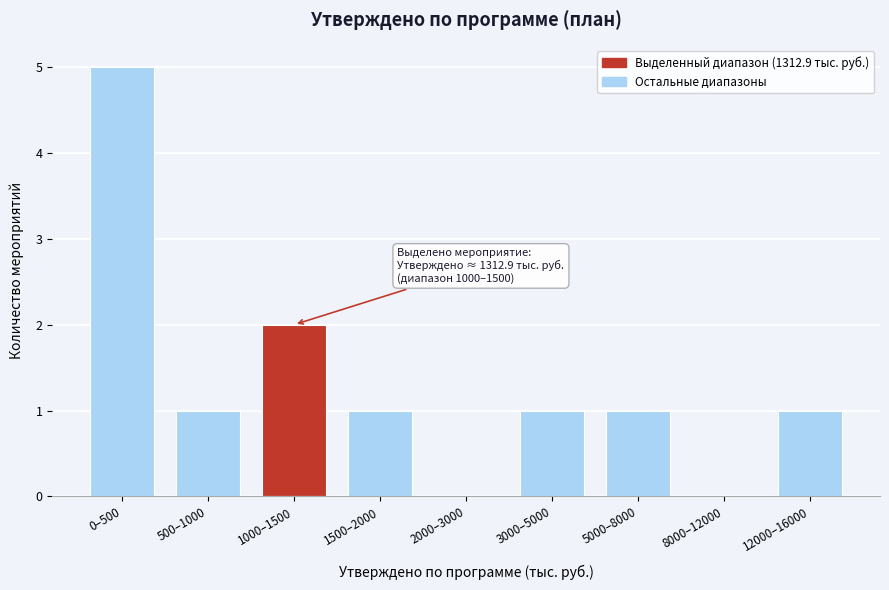

Reading left to right, what are all the values shown in this chart?

0–500=5	500–1000=1	1000–1500=2	1500–2000=1	2000–3000=0	3000–5000=1	5000–8000=1	8000–12000=0	12000–16000=1